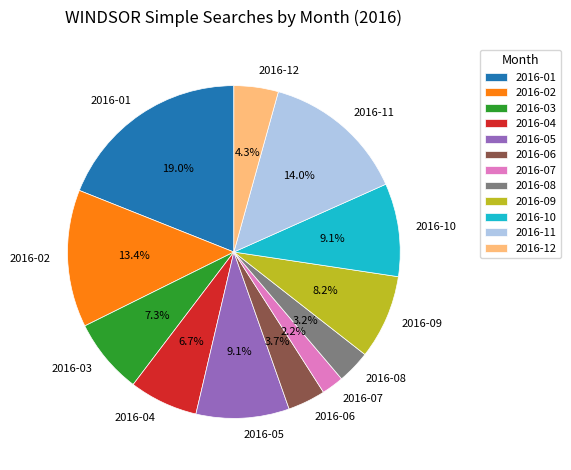

How many slices are in this pie chart?

12